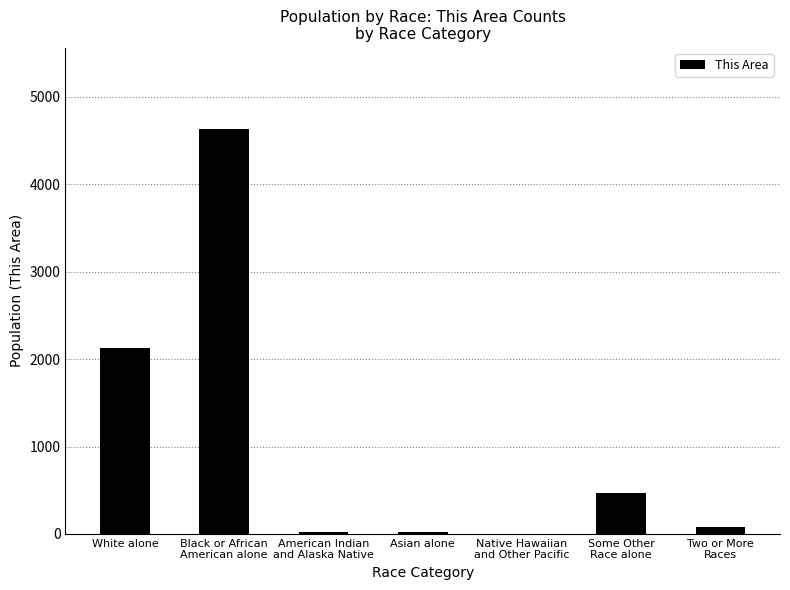

What is the maximum value shown in the chart?

4633